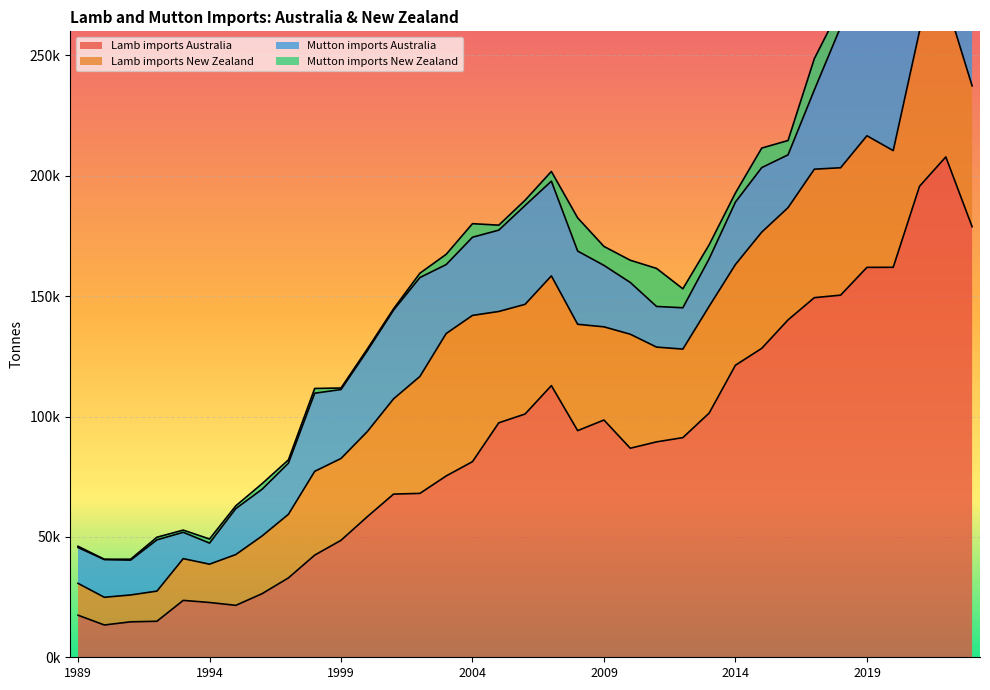

Which label corresponds to the largest value in the chart?

2022